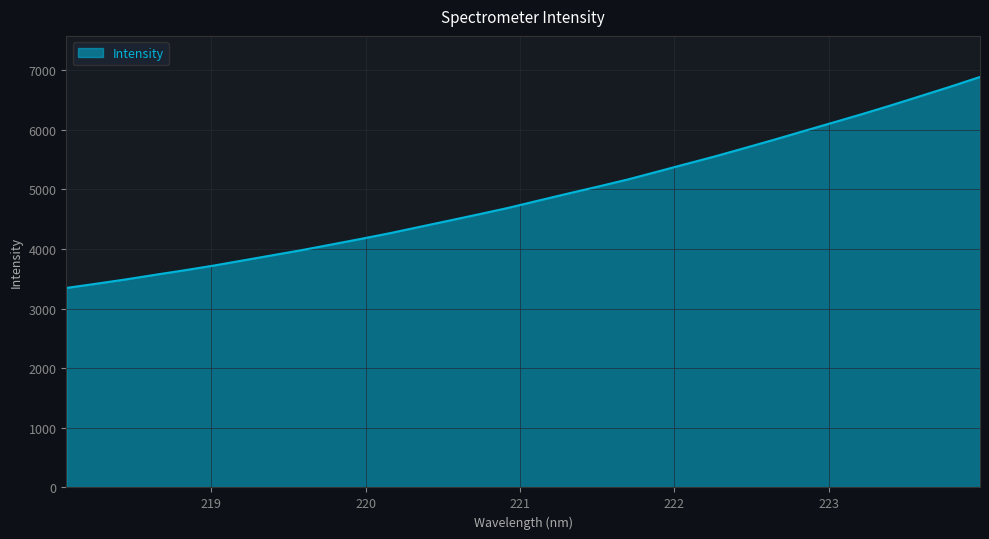

What is the smallest value displayed?

3344.9